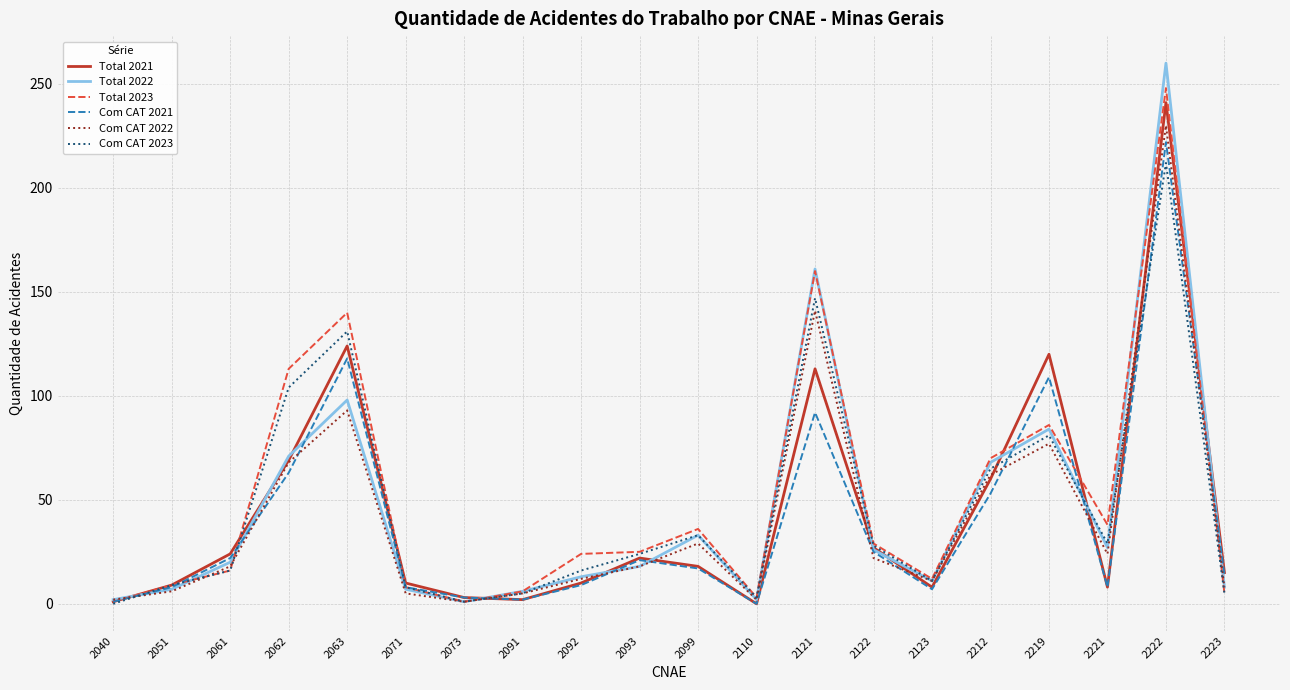

Is the value of Com CAT 2022 at 2221 greater than the value of Total 2023 at 2073?

Yes